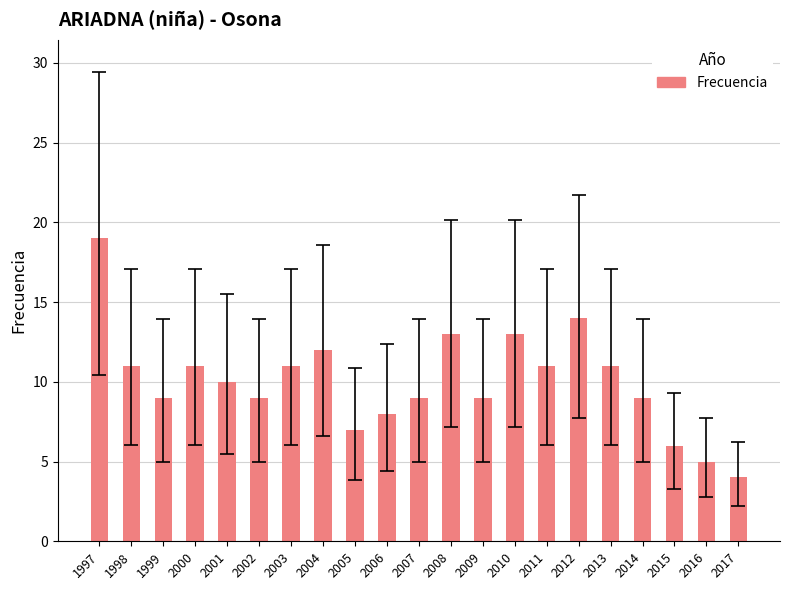

What is the sum of the values at 2016 and 2017?

9